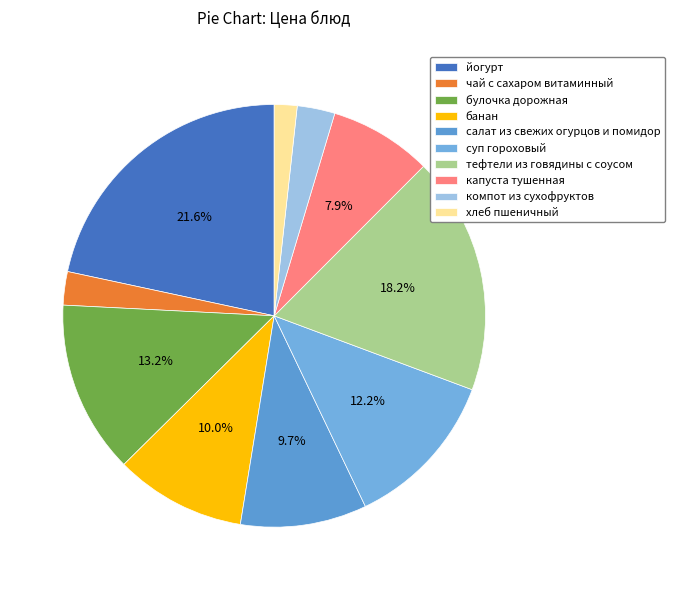

Does булочка дорожная account for over 50% of the chart?

No